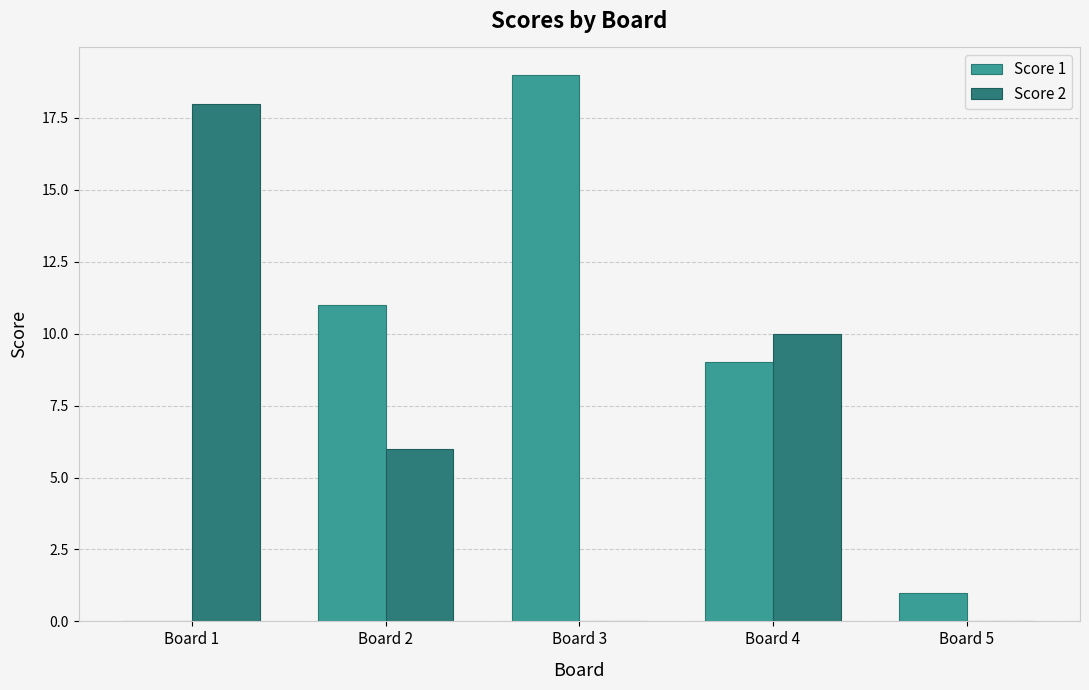

What is the sum of all Score 2 values?

34